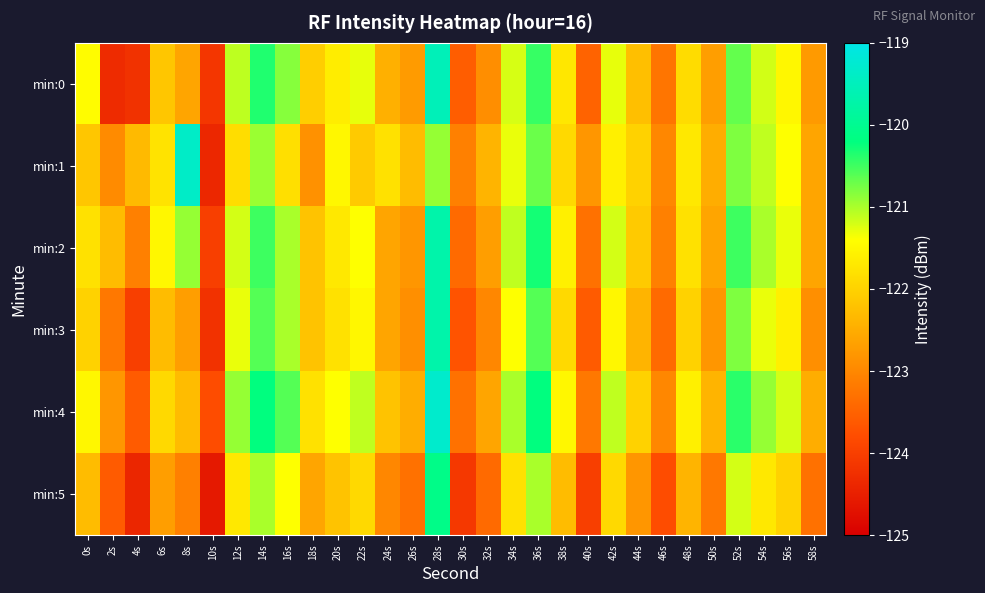

Reading right to left, transcribe all the data shown in this chart.

min:0: 58s=-122.8	56s=-121.5	54s=-121.2	52s=-120.7	50s=-122.7	48s=-121.9	46s=-123.3	44s=-122.3	42s=-121.3	40s=-123.5	38s=-121.7	36s=-120.5	34s=-121.2	32s=-122.9	30s=-123.6	28s=-119.5	26s=-122.7	24s=-122.5	22s=-121.3	20s=-121.6	18s=-122.1	16s=-120.8	14s=-120.4	12s=-121.1	10s=-124.1	8s=-122.6	6s=-122.2	4s=-124.2	2s=-124.3	0s=-121.4
min:1: 58s=-122.6	56s=-121.4	54s=-121.1	52s=-120.8	50s=-122.5	48s=-121.7	46s=-123.0	44s=-122.0	42s=-121.6	40s=-122.8	38s=-121.9	36s=-120.7	34s=-121.3	32s=-122.4	30s=-123.1	28s=-120.9	26s=-122.3	24s=-121.8	22s=-122.1	20s=-121.5	18s=-122.9	16s=-121.8	14s=-120.9	12s=-121.9	10s=-124.4	8s=-119.4	6s=-121.8	4s=-122.3	2s=-123.0	0s=-122.2
min:2: 58s=-122.6	56s=-121.3	54s=-121.0	52s=-120.5	50s=-122.6	48s=-121.8	46s=-123.1	44s=-122.1	42s=-121.2	40s=-123.3	38s=-121.6	36s=-120.3	34s=-121.1	32s=-122.7	30s=-123.4	28s=-119.7	26s=-122.8	24s=-122.6	22s=-121.4	20s=-121.7	18s=-122.2	16s=-121.0	14s=-120.5	12s=-121.2	10s=-124.0	8s=-120.9	6s=-121.5	4s=-123.1	2s=-122.3	0s=-121.8
min:3: 58s=-122.9	56s=-121.6	54s=-121.3	52s=-120.8	50s=-122.8	48s=-122.0	46s=-123.4	44s=-122.4	42s=-121.5	40s=-123.6	38s=-121.9	36s=-120.6	34s=-121.4	32s=-123.0	30s=-123.7	28s=-119.7	26s=-122.9	24s=-122.6	22s=-121.5	20s=-121.8	18s=-122.2	16s=-121.0	14s=-120.6	12s=-121.3	10s=-124.2	8s=-122.7	6s=-122.3	4s=-124.0	2s=-123.2	0s=-122.0
min:4: 58s=-122.5	56s=-121.2	54s=-120.9	52s=-120.4	50s=-122.4	48s=-121.6	46s=-123.0	44s=-122.0	42s=-121.1	40s=-123.2	38s=-121.5	36s=-120.2	34s=-121.0	32s=-122.6	30s=-123.3	28s=-119.3	26s=-122.5	24s=-122.2	22s=-121.1	20s=-121.4	18s=-121.8	16s=-120.6	14s=-120.2	12s=-120.9	10s=-123.8	8s=-122.3	6s=-121.9	4s=-123.6	2s=-122.8	0s=-121.5
min:5: 58s=-123.3	56s=-122.0	54s=-121.7	52s=-121.2	50s=-123.2	48s=-122.4	46s=-123.8	44s=-122.8	42s=-121.9	40s=-124.0	38s=-122.3	36s=-121.0	34s=-121.8	32s=-123.4	30s=-124.1	28s=-120.1	26s=-123.3	24s=-123.0	22s=-121.9	20s=-122.2	18s=-122.6	16s=-121.4	14s=-121.0	12s=-121.7	10s=-124.6	8s=-123.1	6s=-122.7	4s=-124.4	2s=-123.6	0s=-122.3